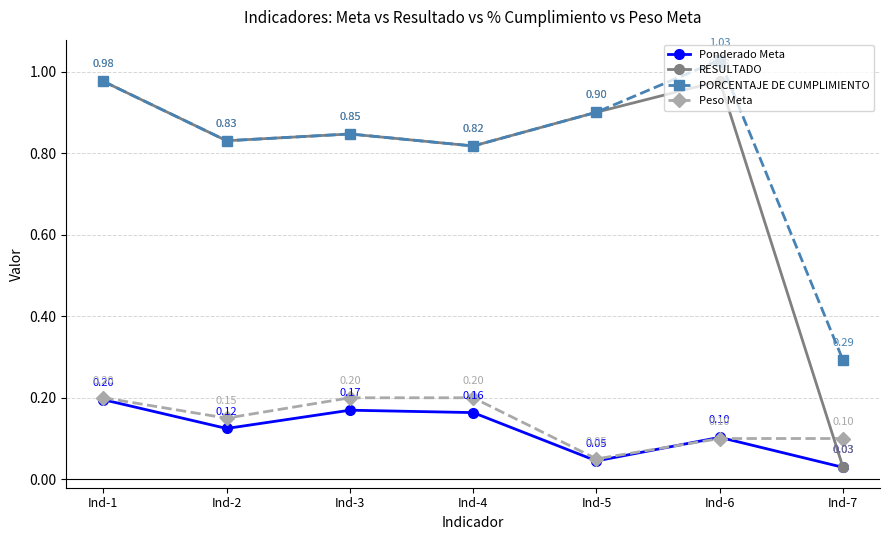

How many intersections are there between RESULTADO and Peso Meta?

1